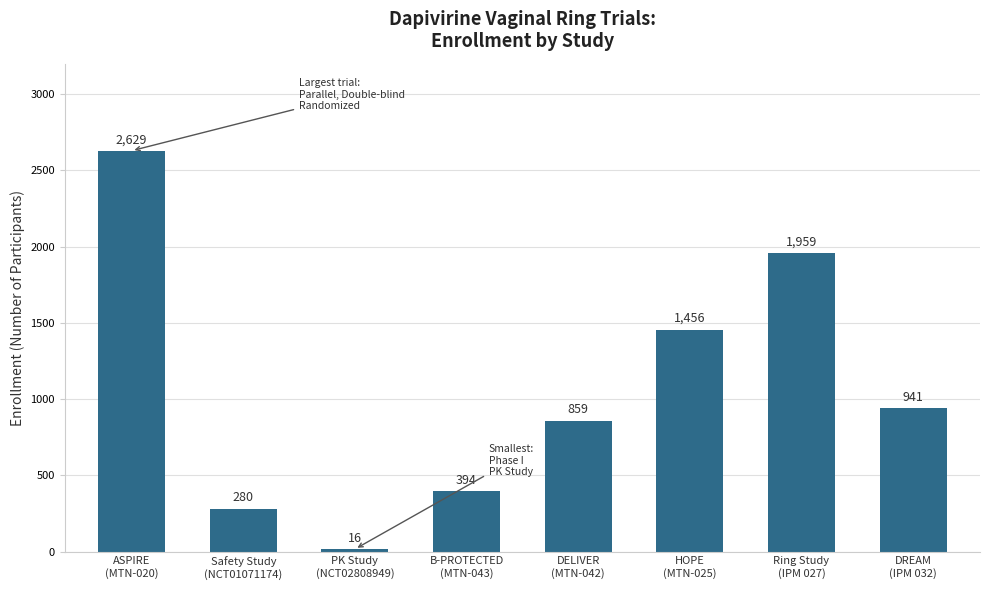

How many data points are less than 941?

4